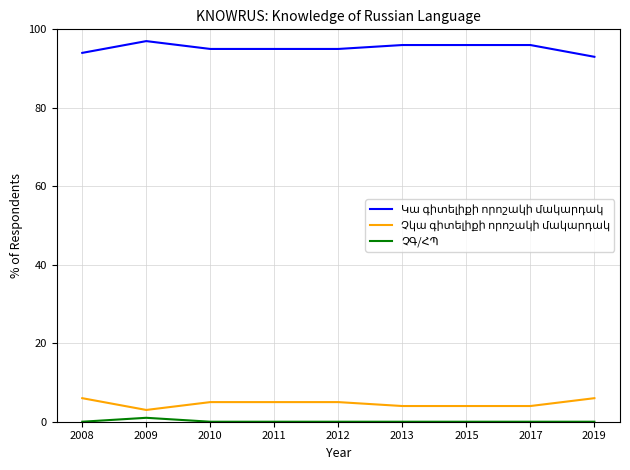

What is the total value across all series at 2010?

100